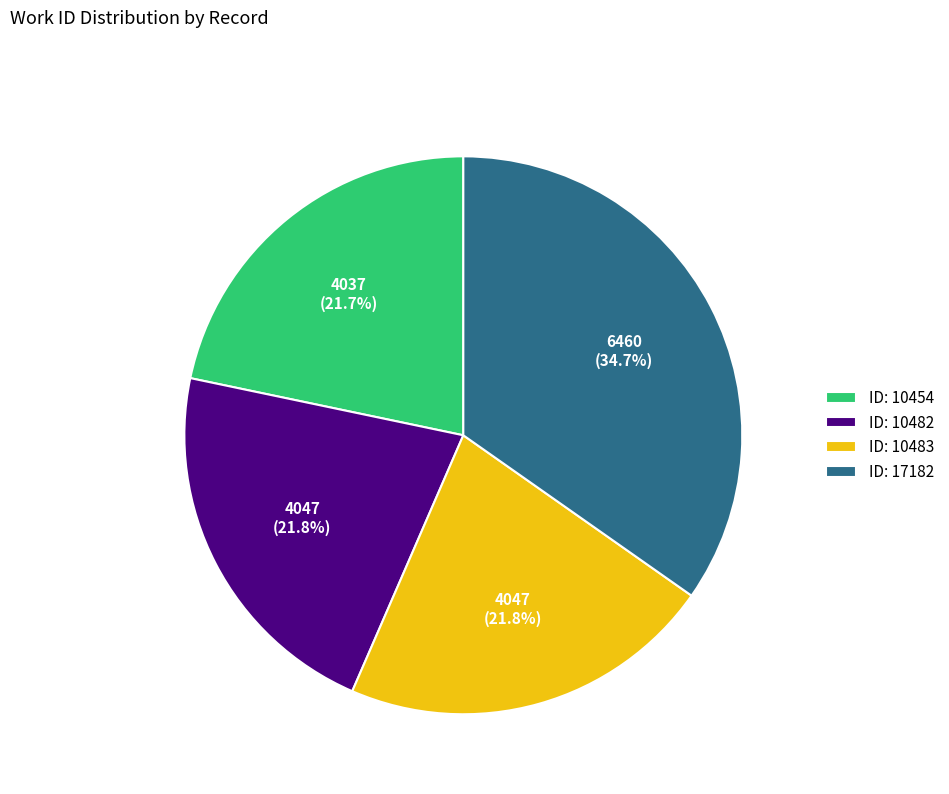

Is there any slice that represents more than half of the pie?

No